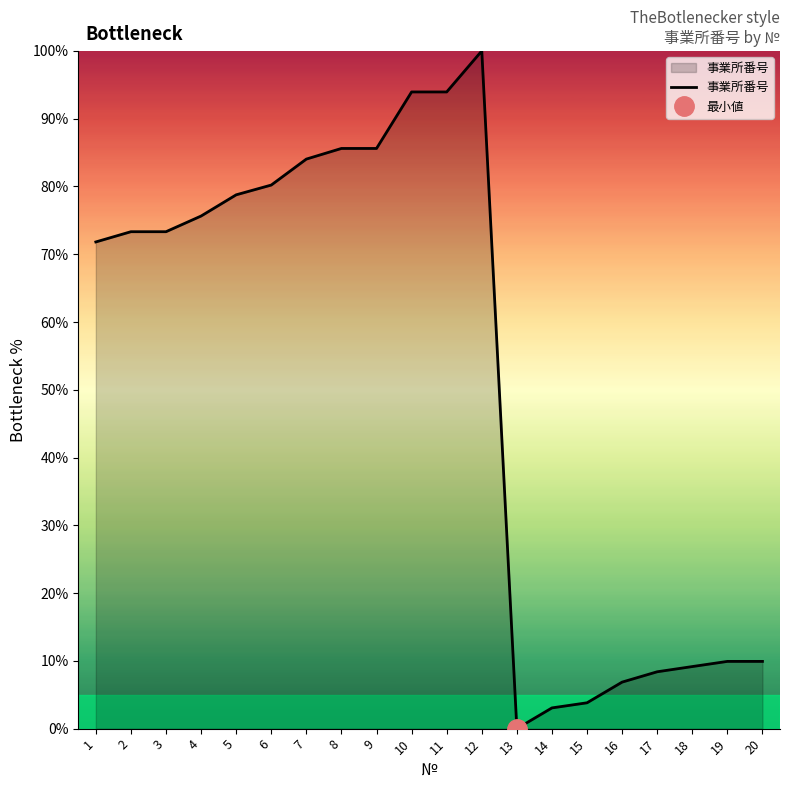

At which label is the value closest to 50?

1